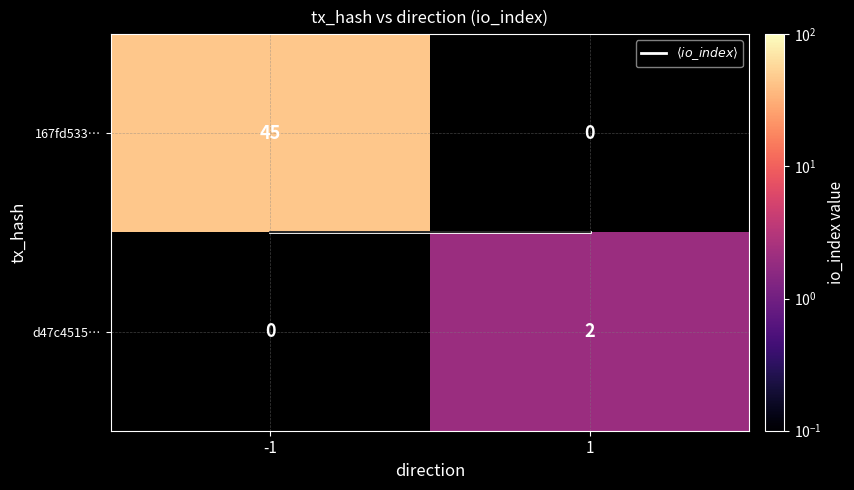

At which label does $\langle io\_index \rangle$ reach its peak?

-1